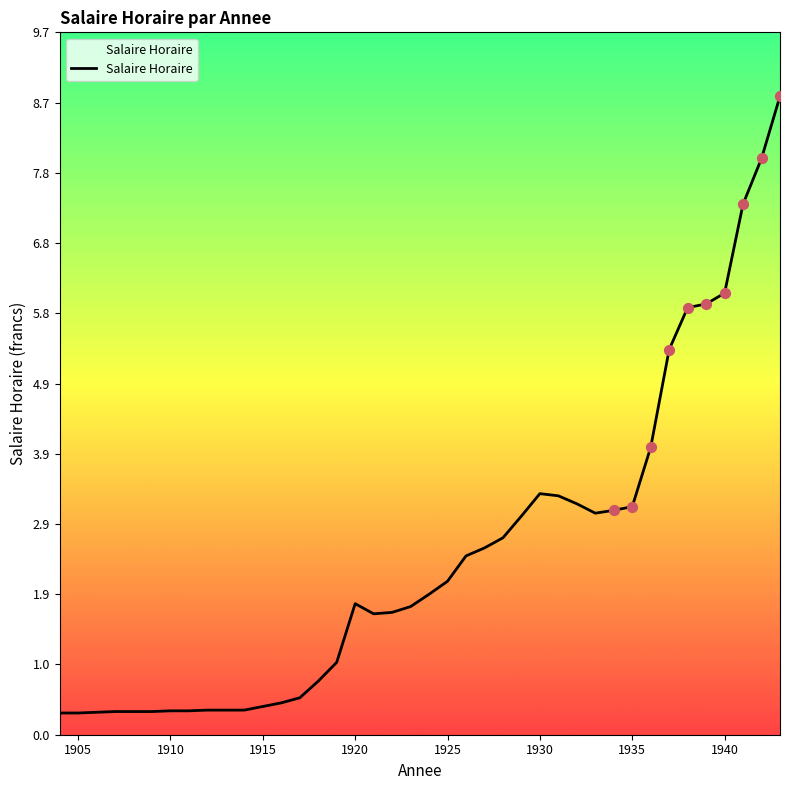

What is the difference between the maximum and minimum values?

8.5